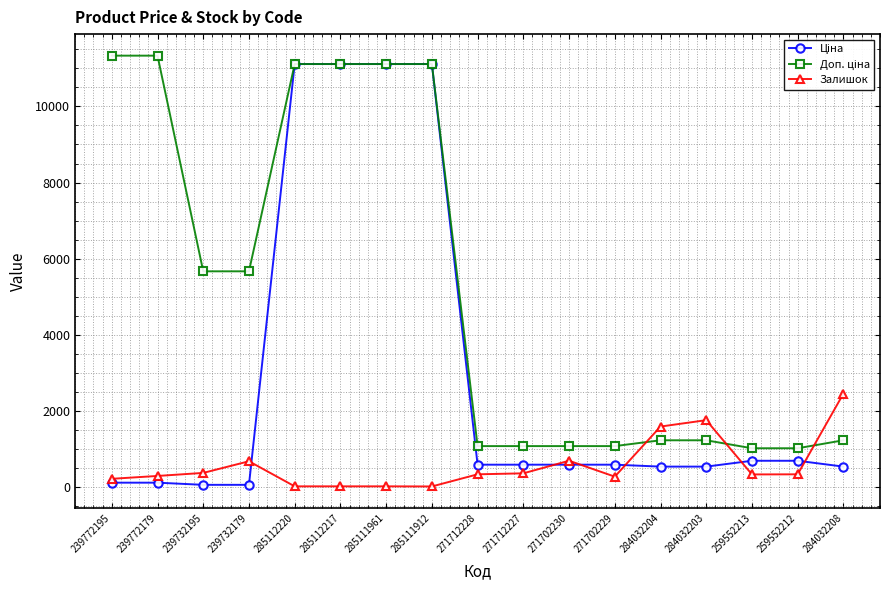

What is the minimum value shown in the chart?

14.0